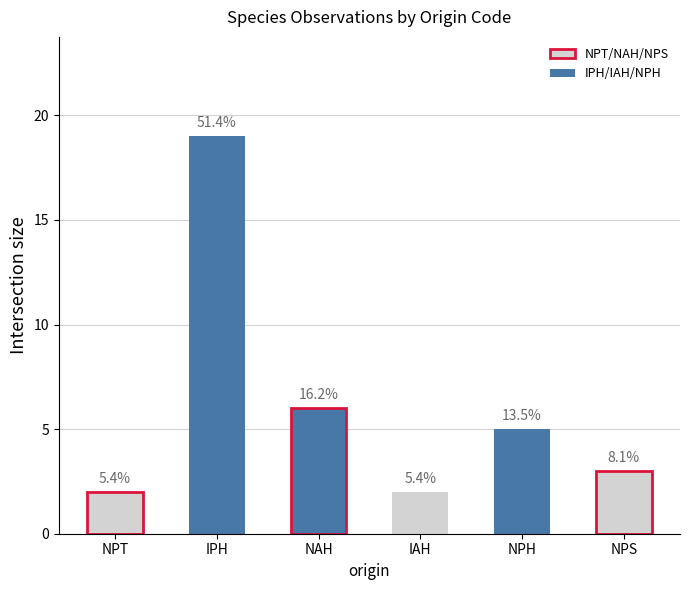

What is the difference between the values at NPT and NAH?

4